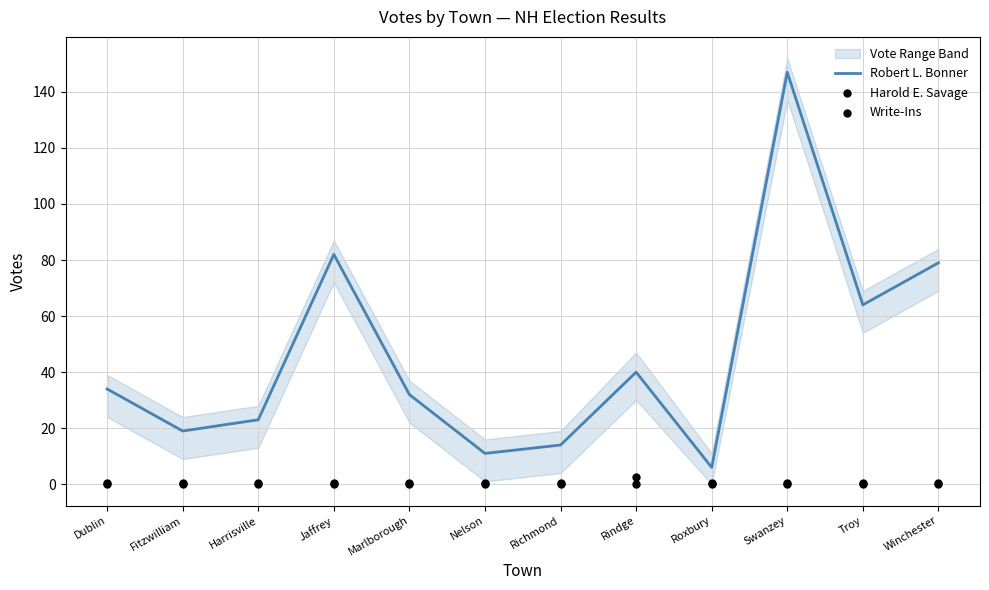

Which series has the largest total across all categories?

Robert L. Bonner